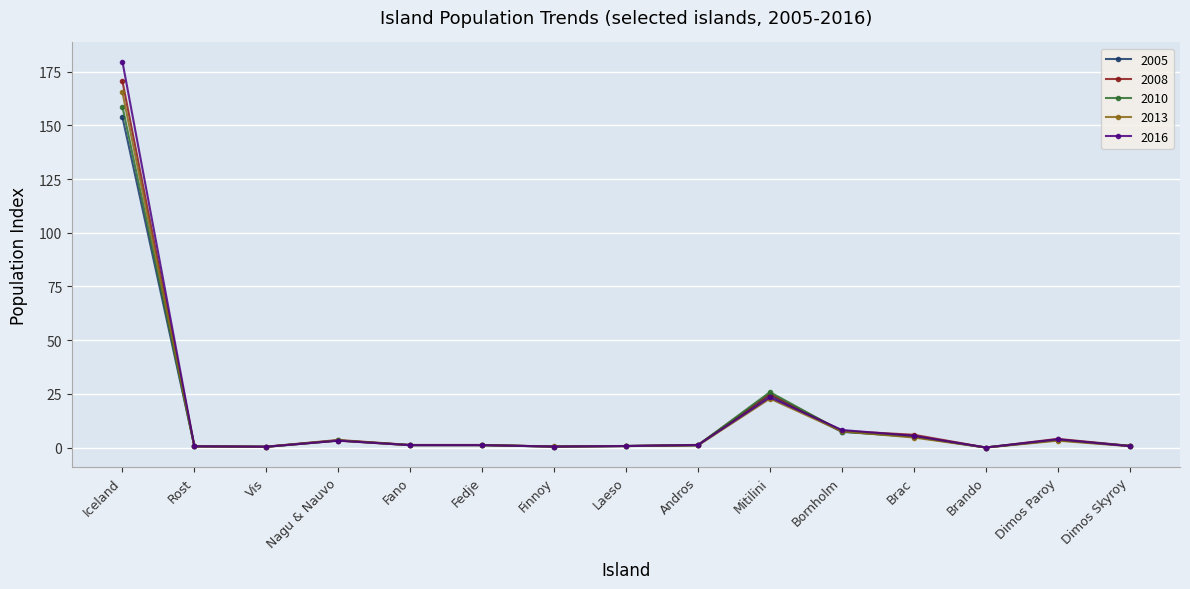

Which category has the highest value across all series?

Iceland